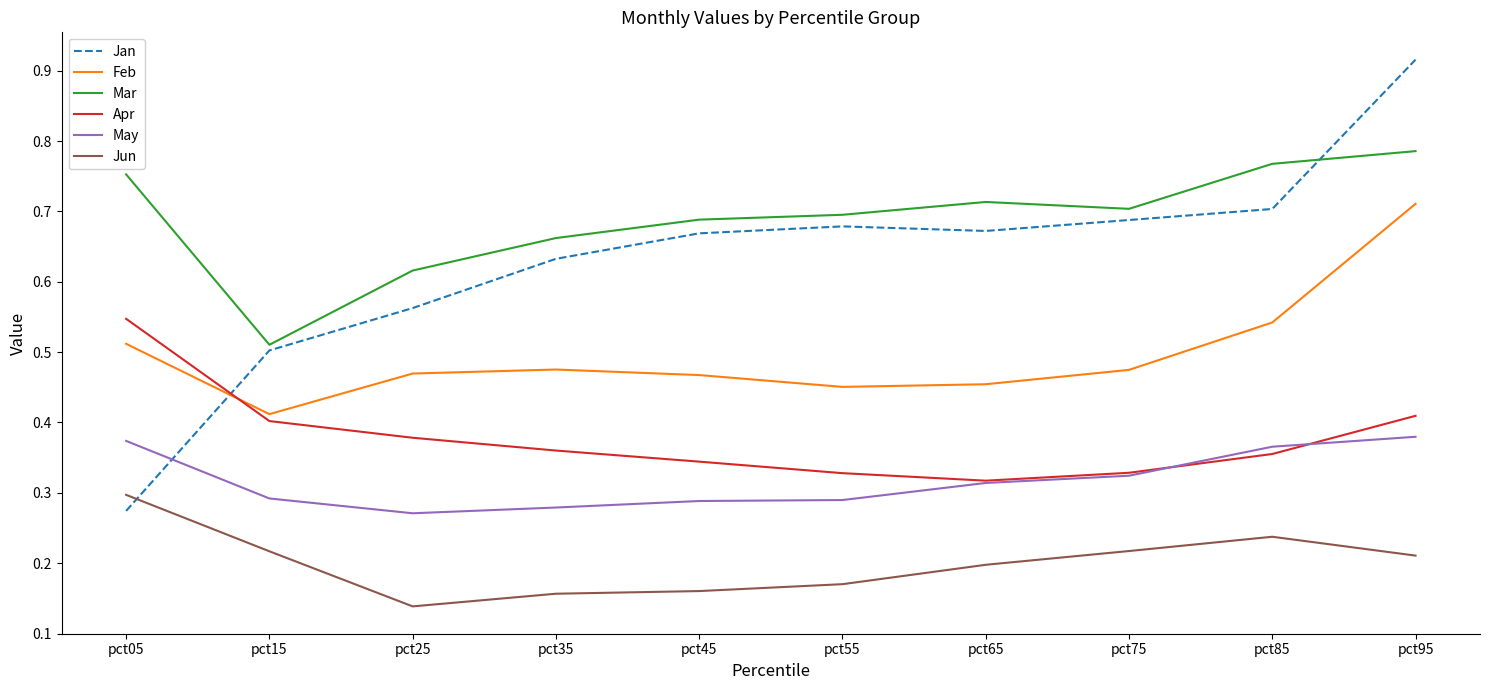

The Jun series shows 0.1 at pct05. True or false?

False